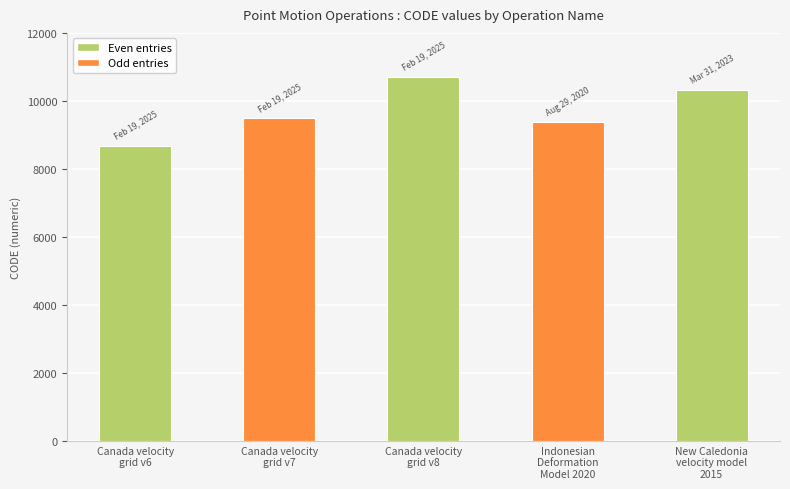

What is the value of the 2nd bar from the left?

9483